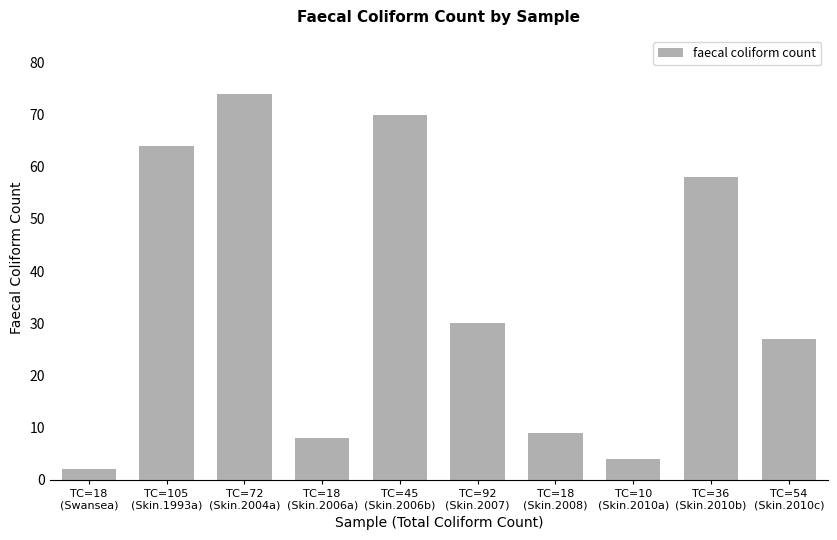

Where does the data first go above 30?

TC=105
(Skin.1993a)